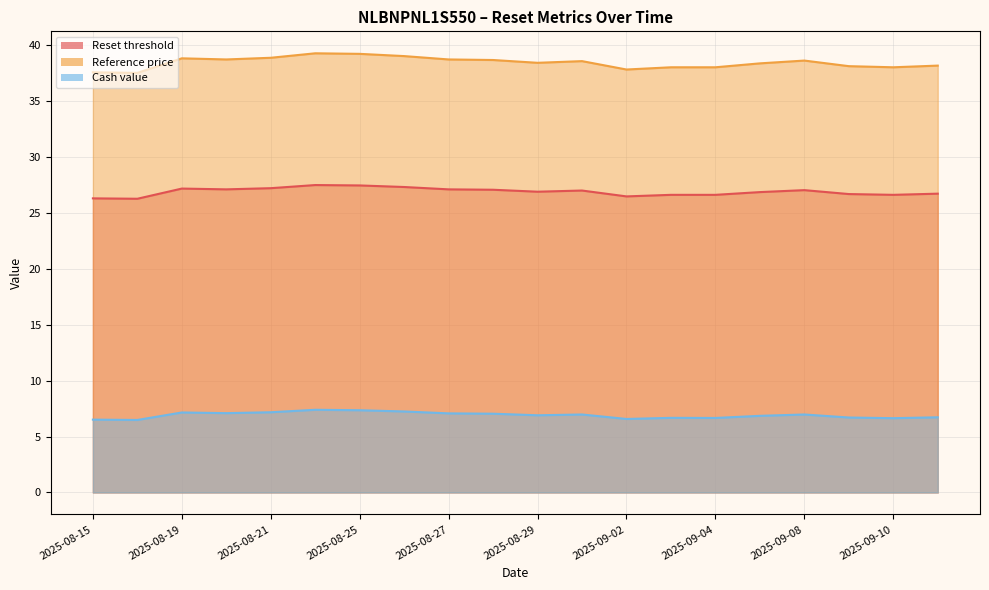

What is the label of the 6th point from the left?

2025-08-22